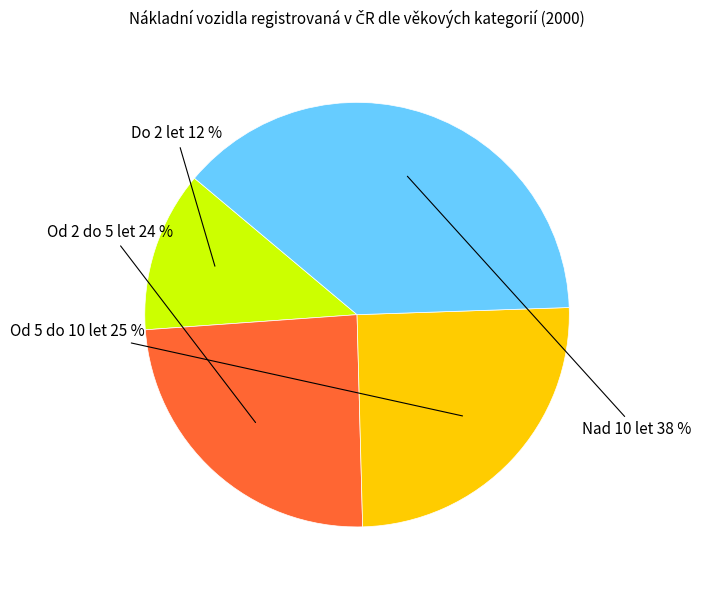

Does any single category account for the majority?

No